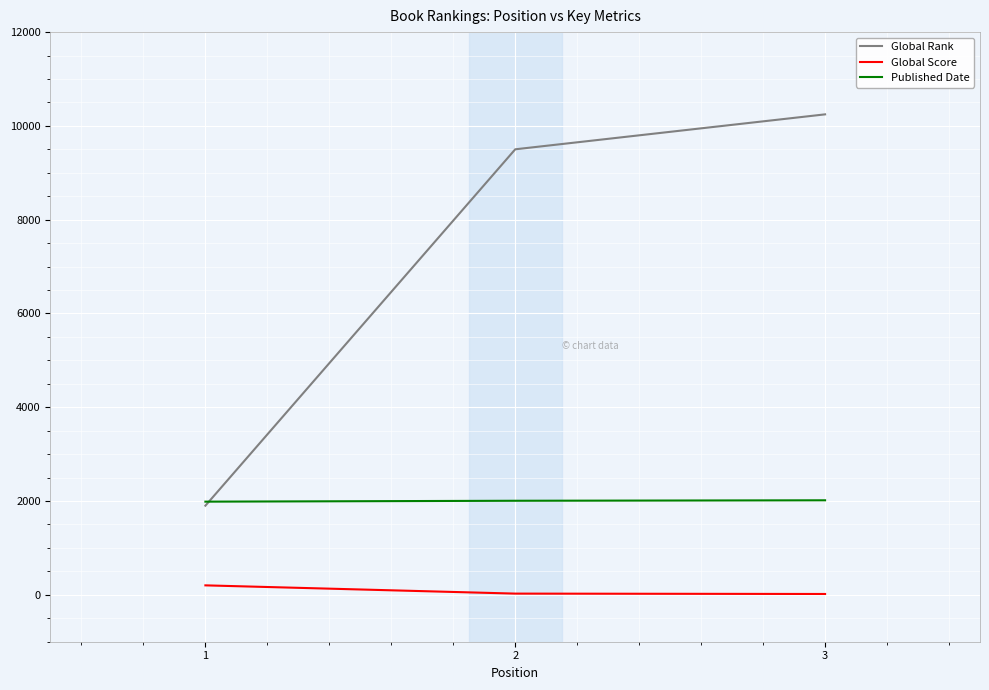

List the series in order of their overall mean, highest first.

Global Rank, Published Date, Global Score